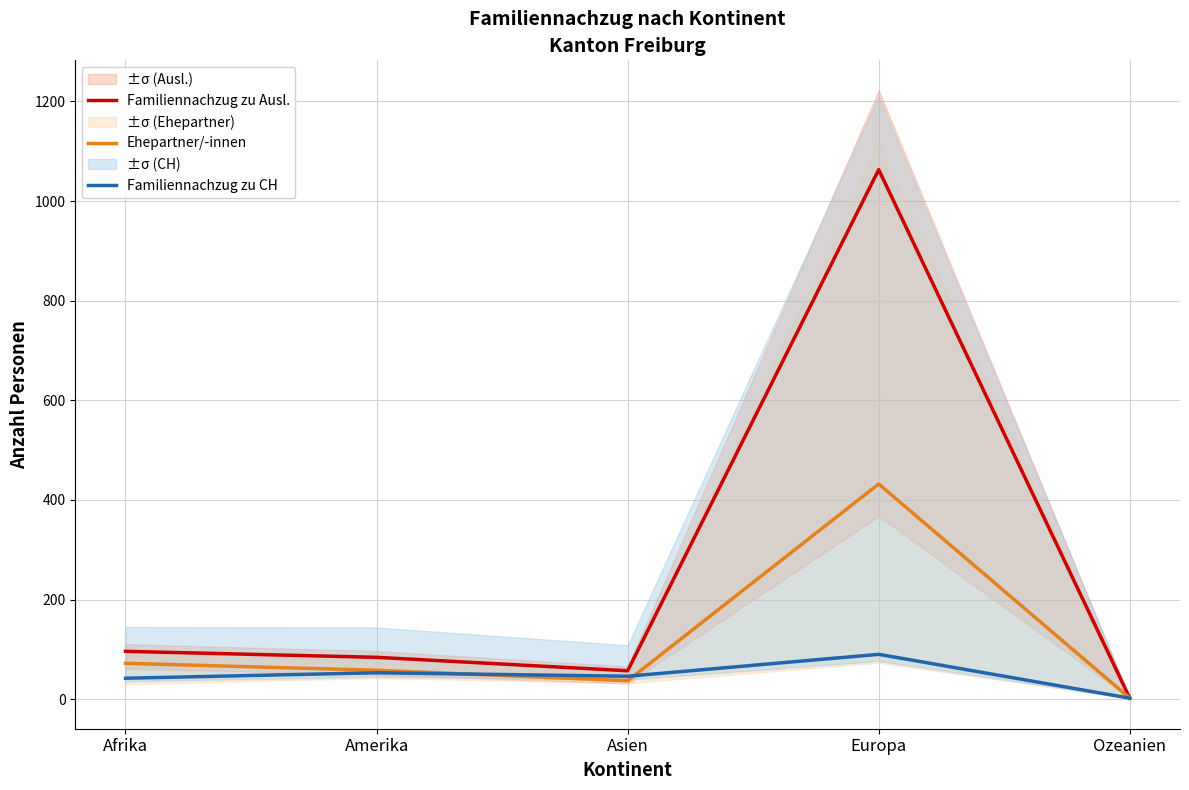

Is it true that Familiennachzug zu CH equals 2 at Ozeanien?

True